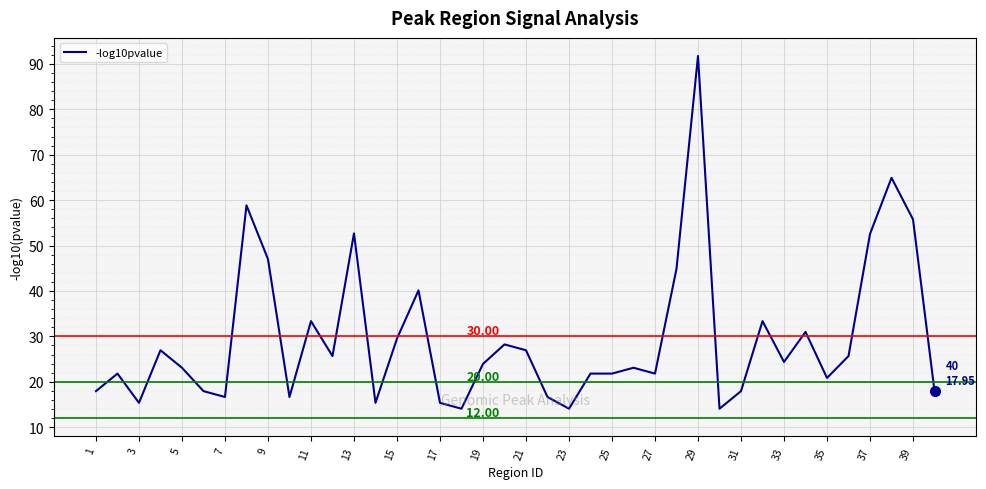

What is the difference between the maximum and minimum values?

77.6